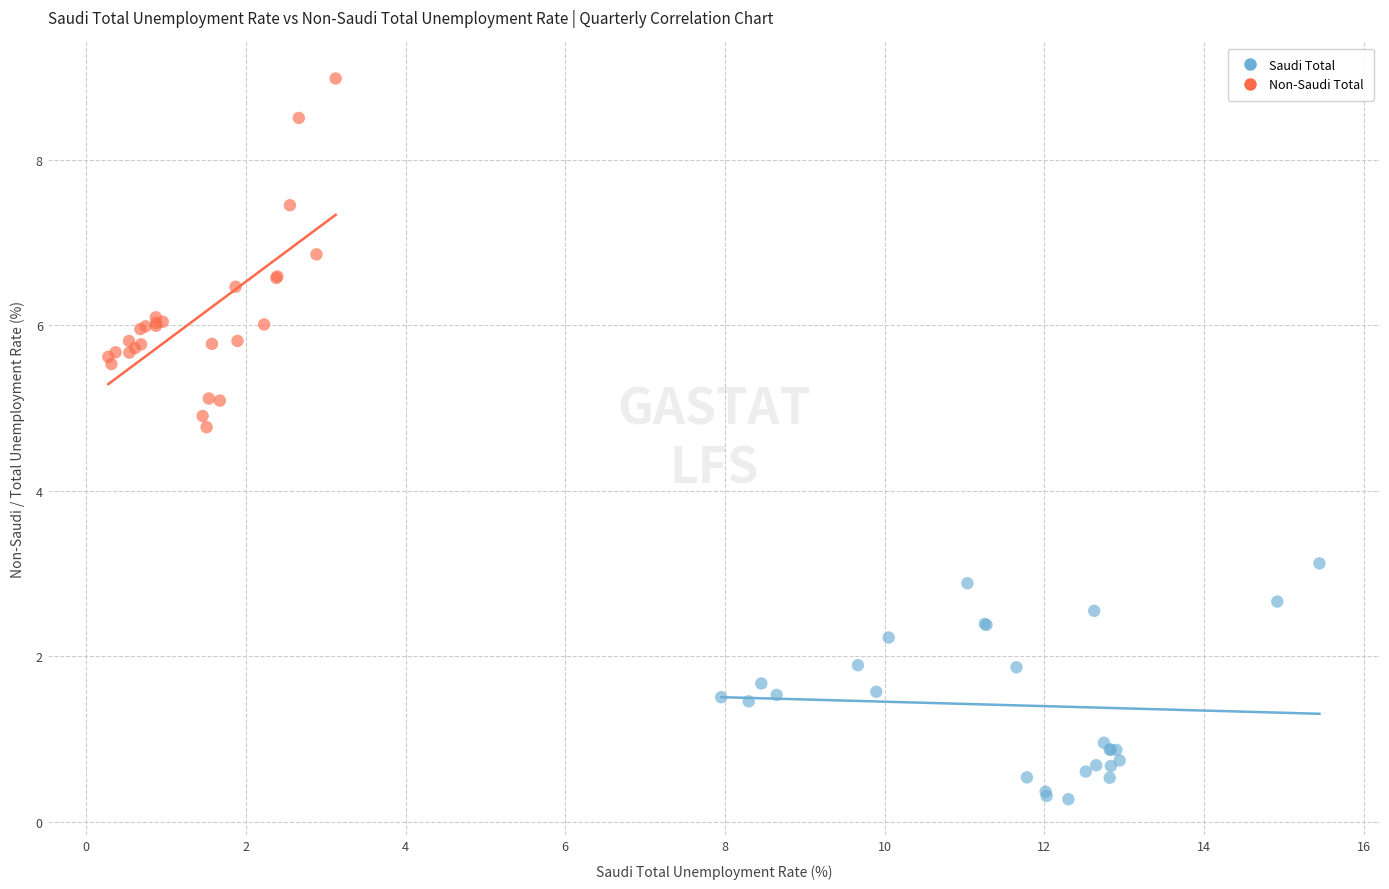

Which series contains the lowest Y value?

Saudi Total